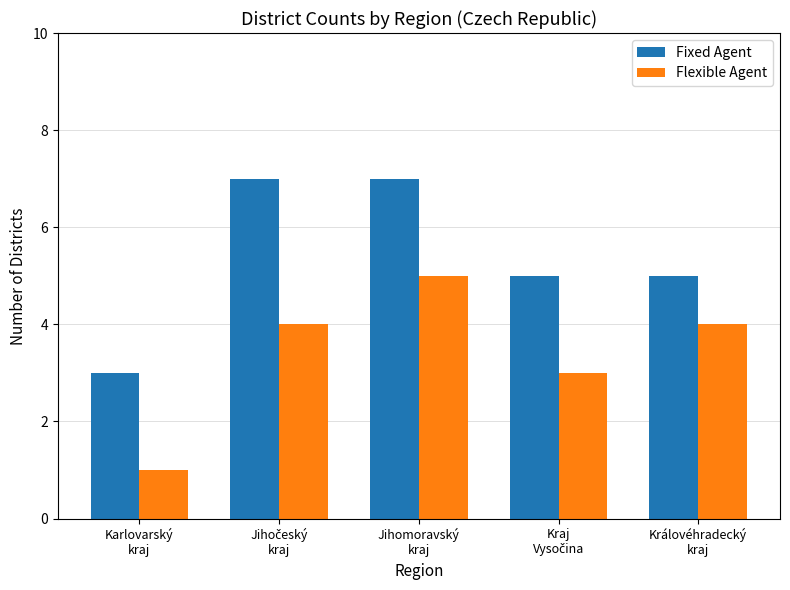

How many categories are shown in the chart?

5